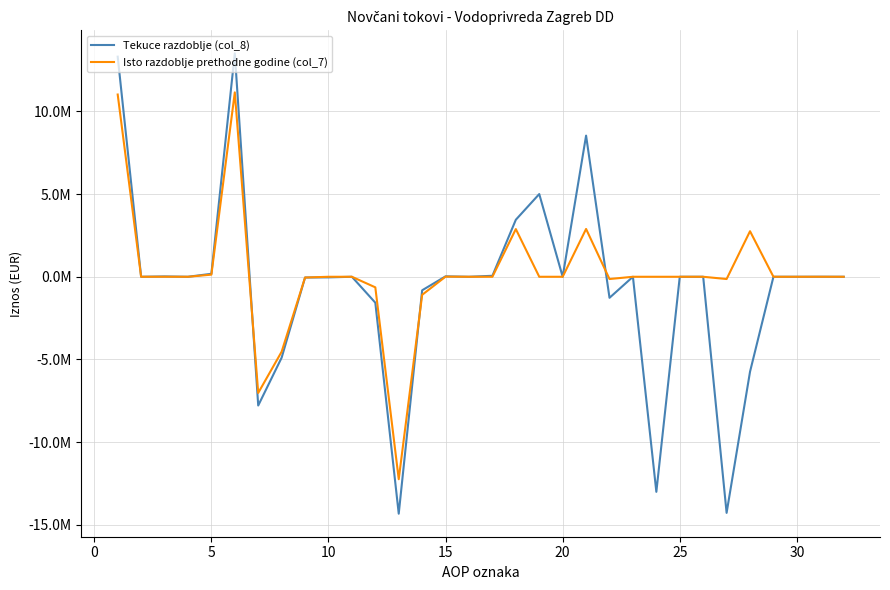

What are all the series names shown in the legend?

Tekuce razdoblje (col_8), Isto razdoblje prethodne godine (col_7)